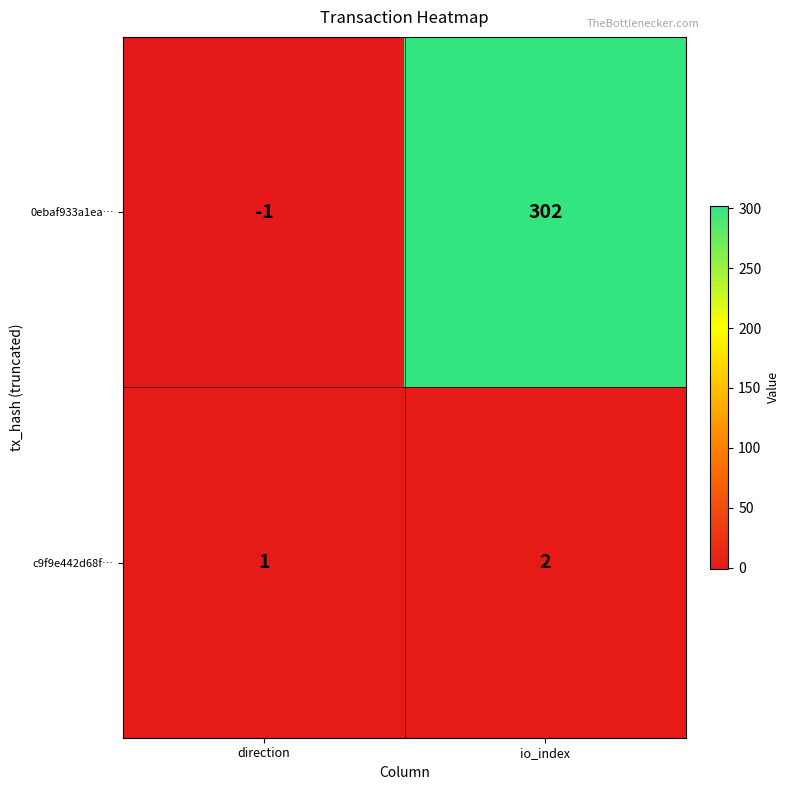

Between direction and io_index, which series saw the biggest shift?

0ebaf933a1ea…